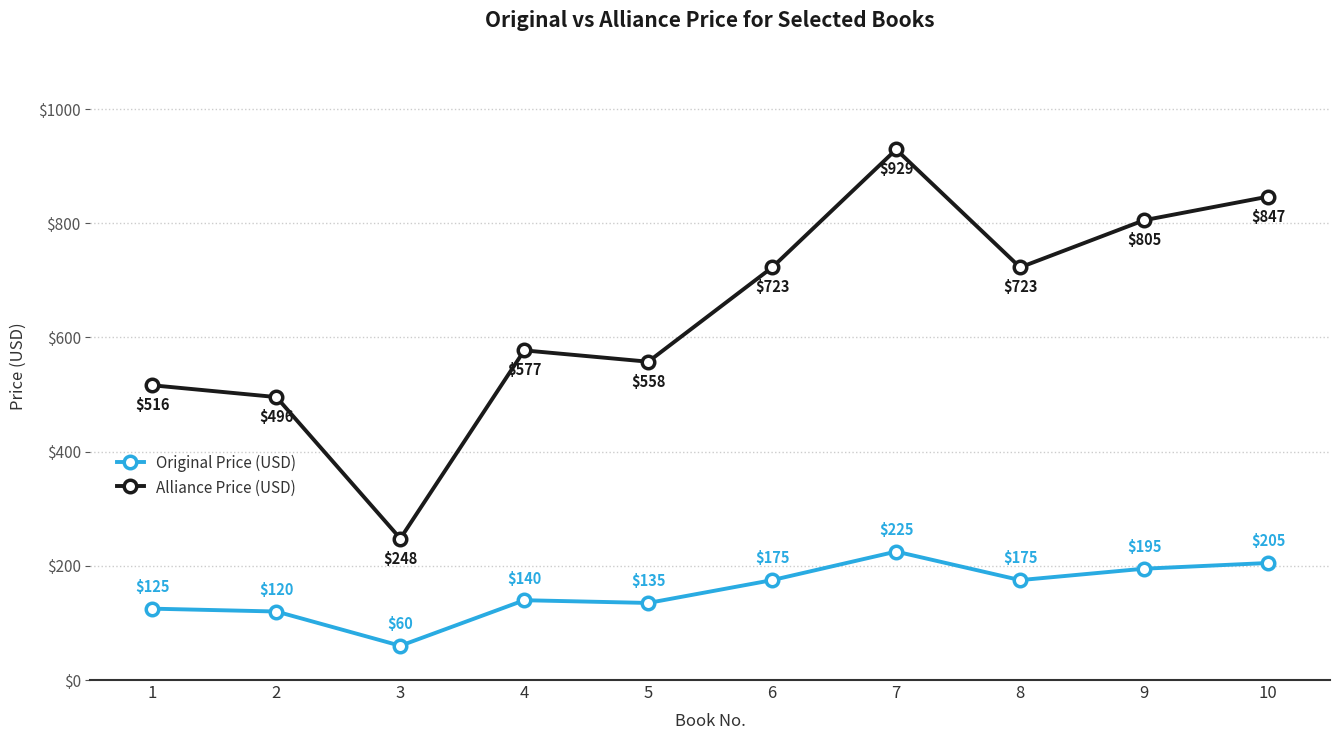

How many interior local peaks does the Original Price (USD) series have?

2